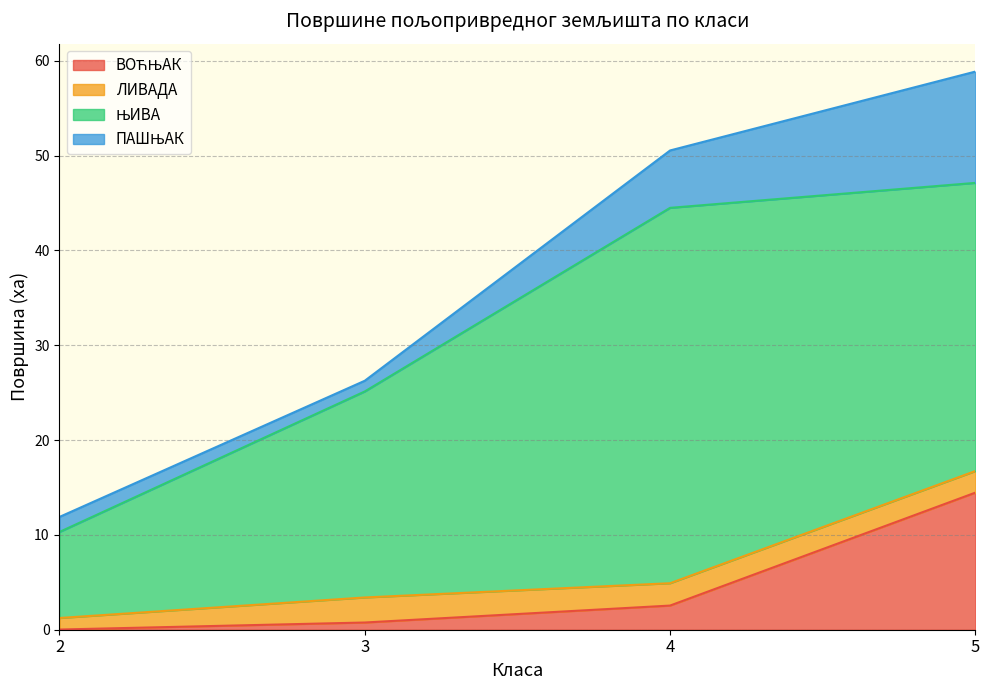

What is the difference between the ПАШЊАК values at 2 and 4?

4.5